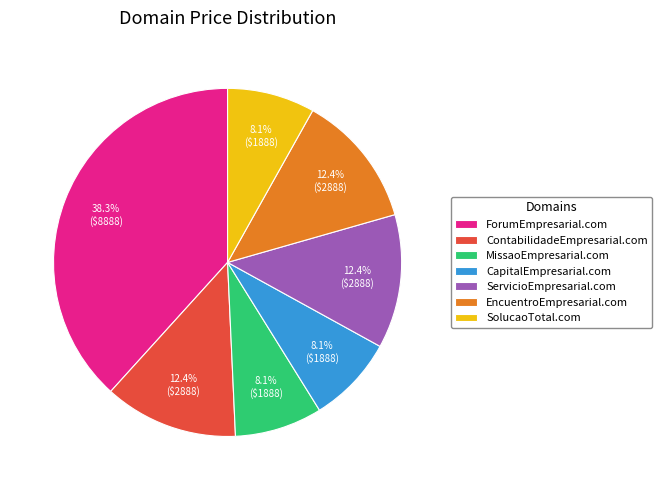

Is there any slice that represents more than half of the pie?

No